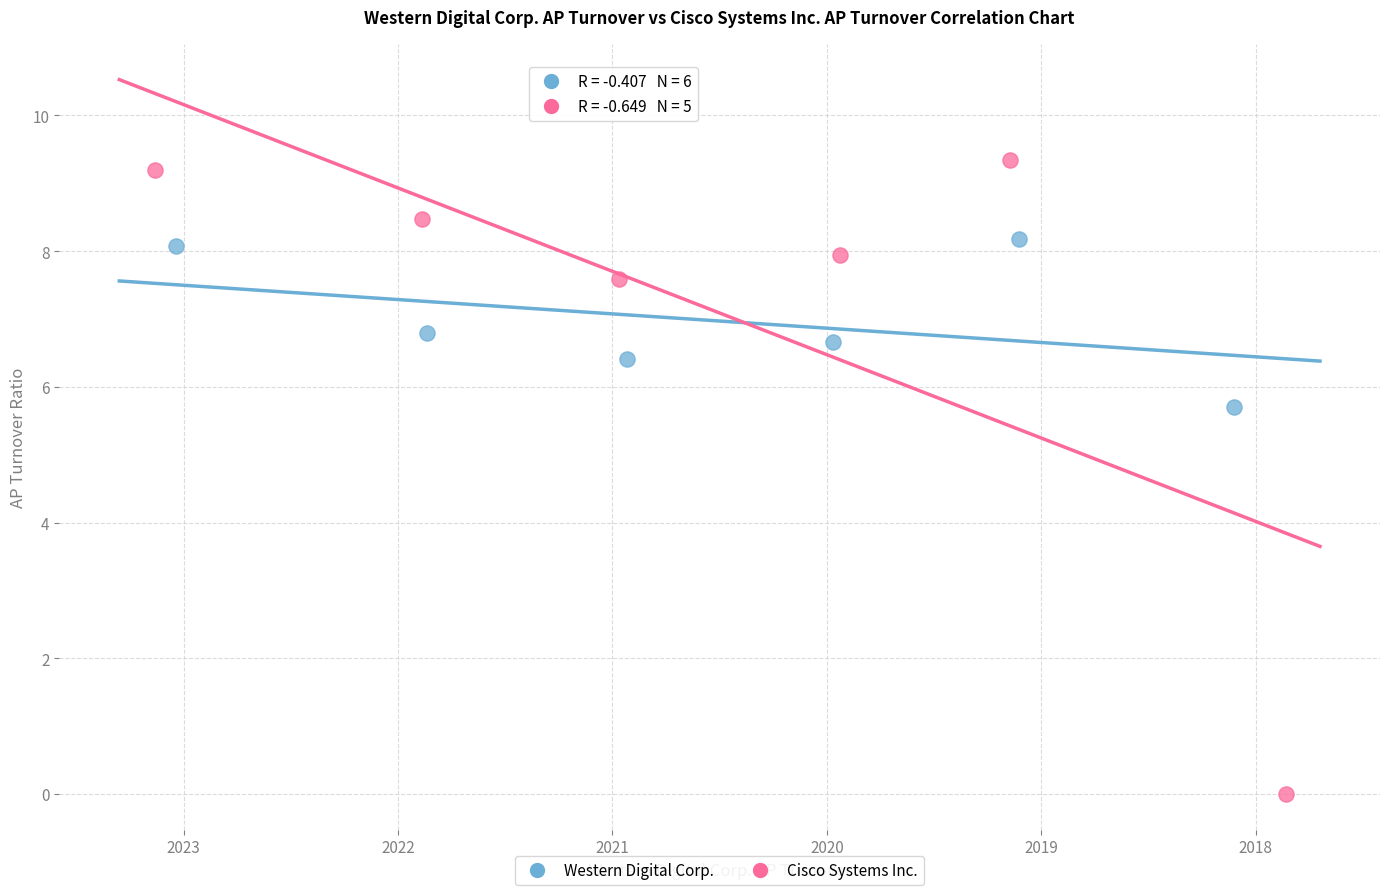

Which series contains the highest Y value?

Cisco Systems Inc.